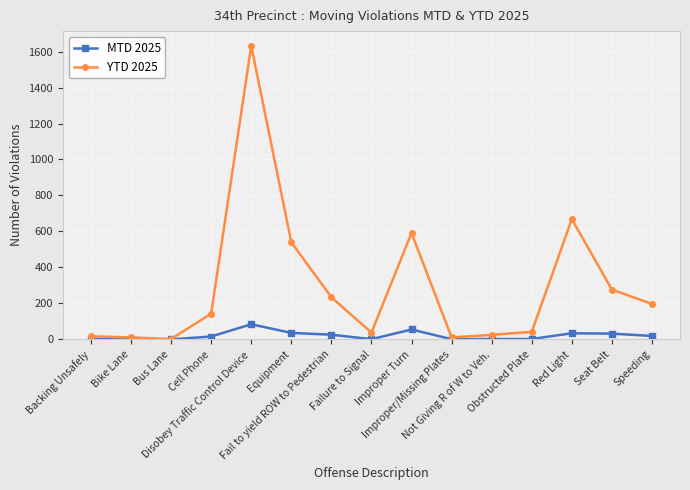

The value of MTD 2025 at Failure to Signal is 1. True or false?

True